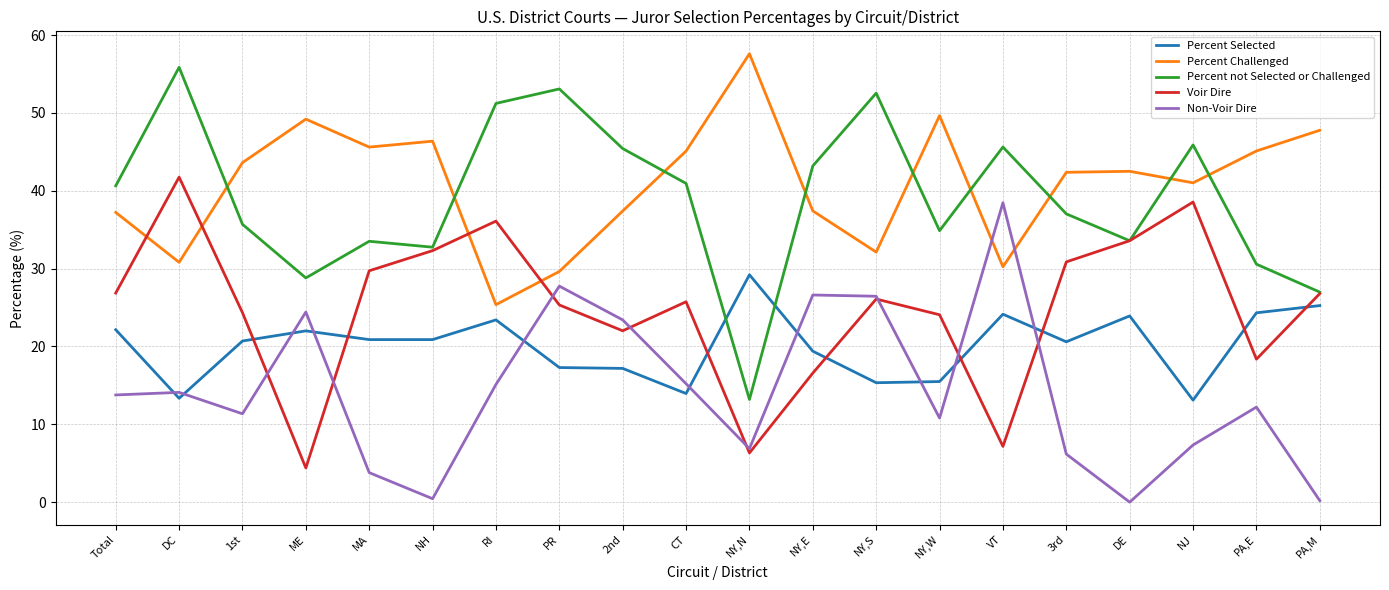

True or false: Percent Selected has a value of 3.5 at NY,W.

False